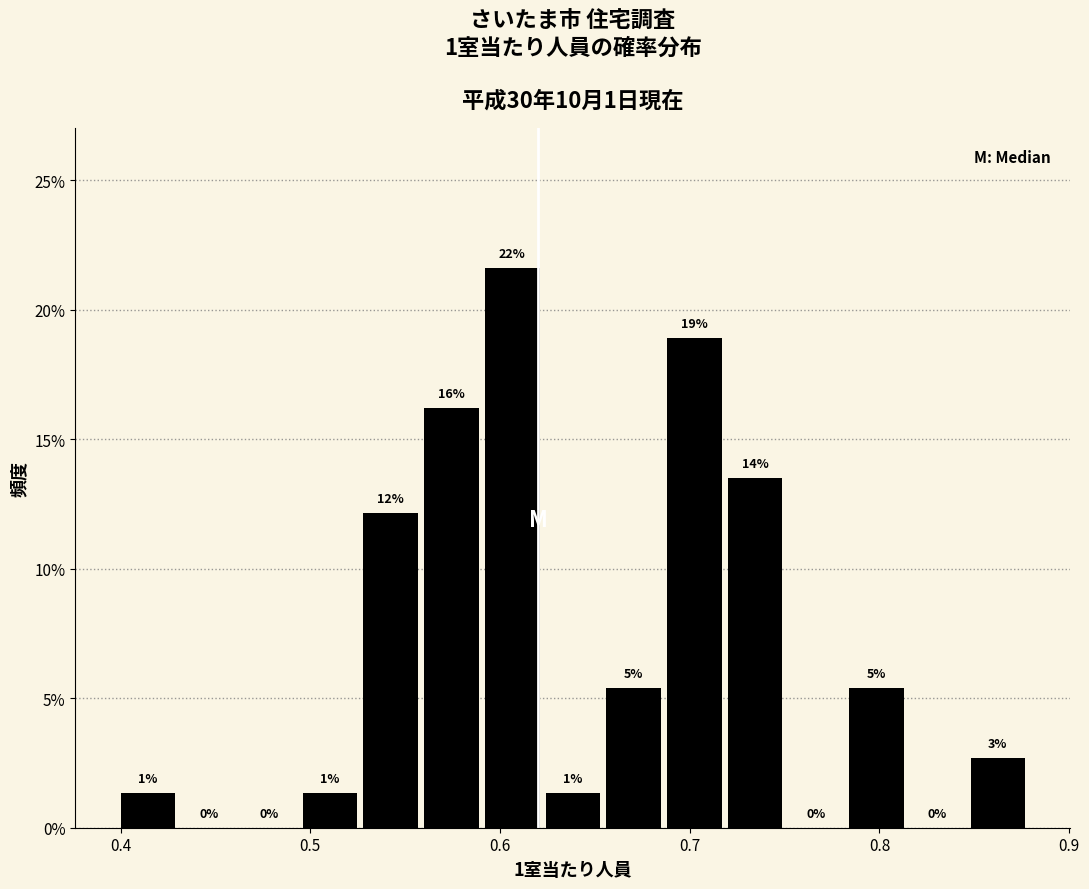

Around what value on the x-axis is the tallest bar? Give the approximate position of its centre, as read against the axis.

0.61